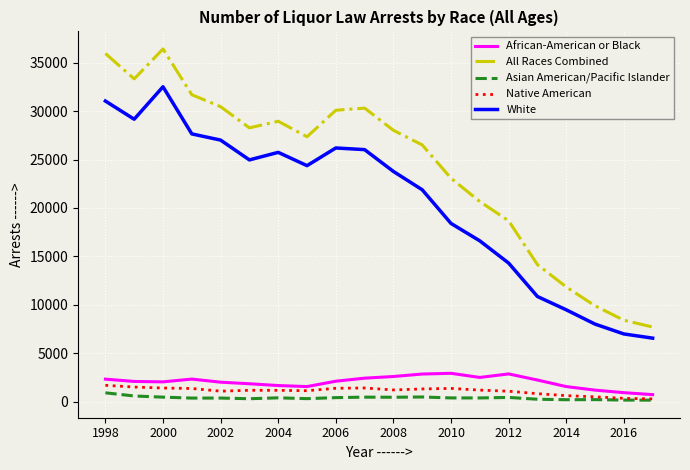

True or false: All Races Combined and White cross at least once.

False